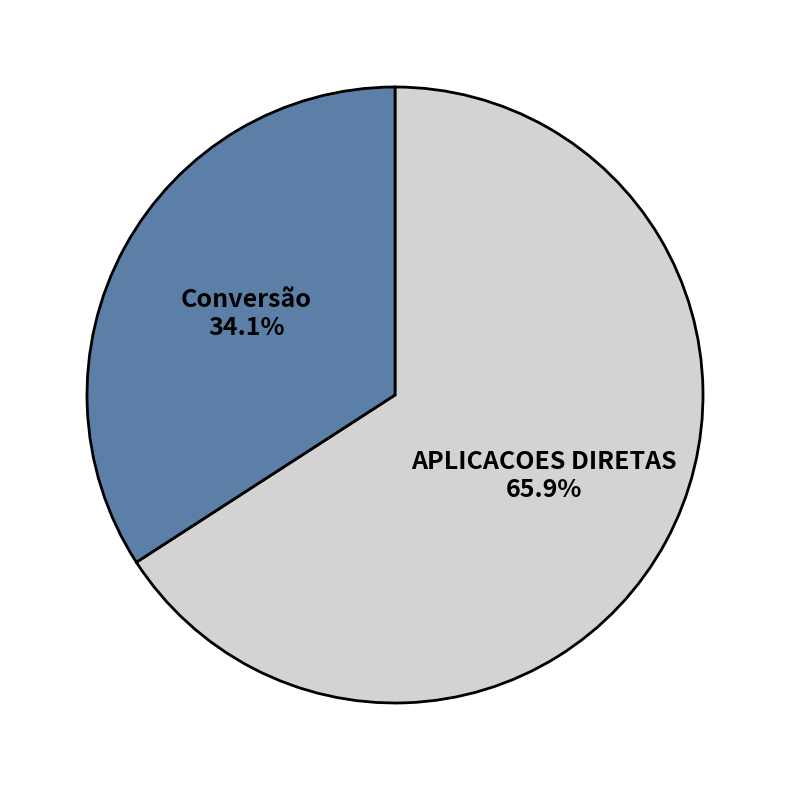

Which category has the biggest portion of the pie?

APLICACOES DIRETAS